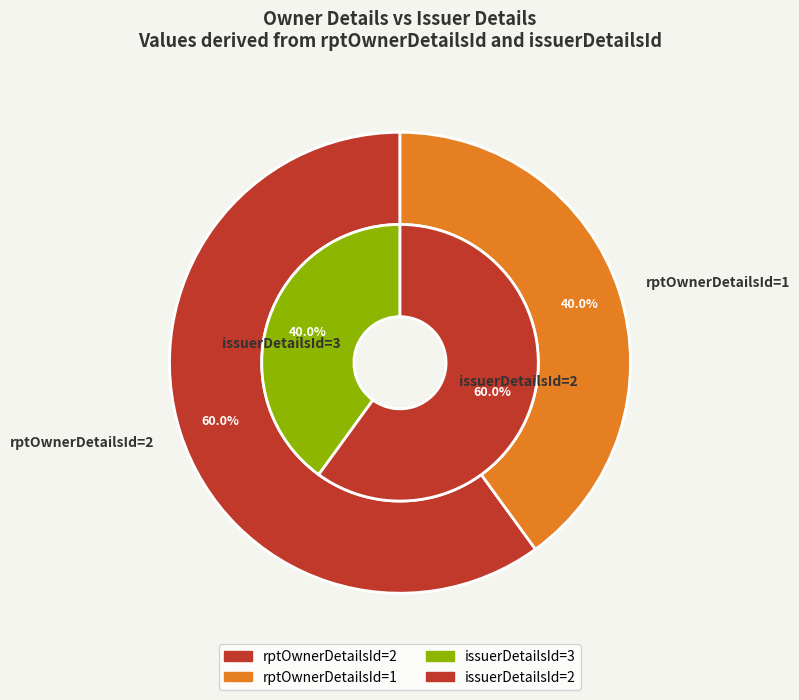

To the nearest percent, what is the difference between the 0 and 1 slice percentages?

20%